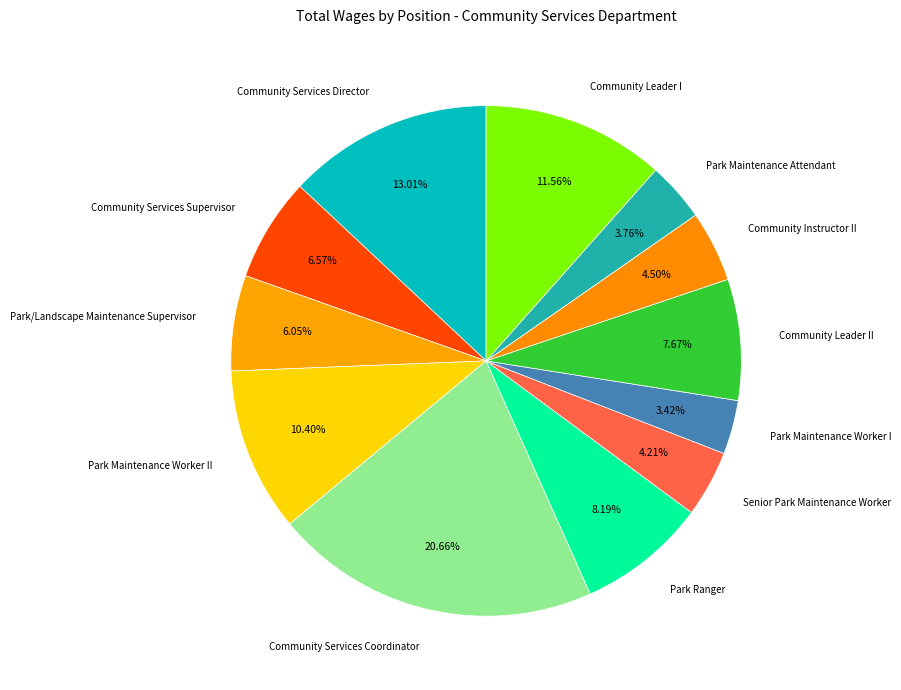

Count the number of slices in the pie.

12